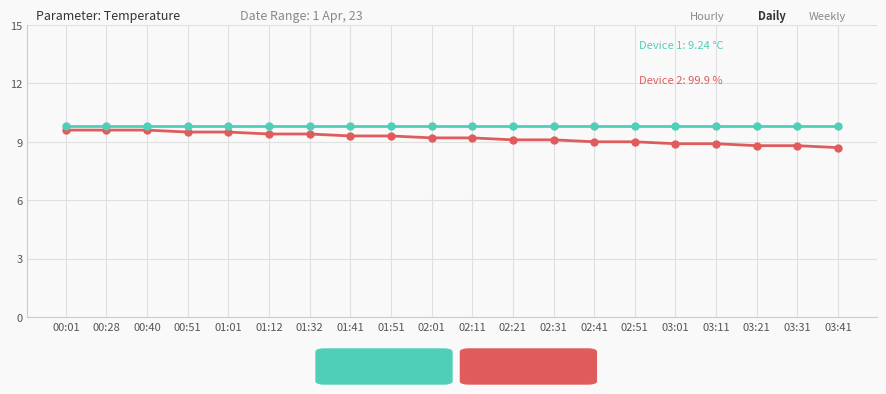

What is the spread (max minus min) of values at 01:51?

0.5